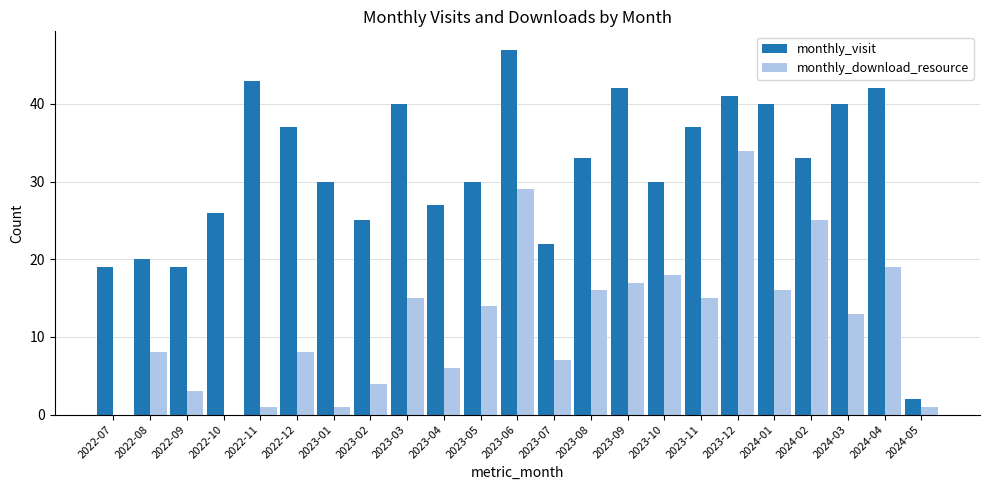

Reading right to left, transcribe all the data shown in this chart.

monthly_visit: 2024-05=2	2024-04=42	2024-03=40	2024-02=33	2024-01=40	2023-12=41	2023-11=37	2023-10=30	2023-09=42	2023-08=33	2023-07=22	2023-06=47	2023-05=30	2023-04=27	2023-03=40	2023-02=25	2023-01=30	2022-12=37	2022-11=43	2022-10=26	2022-09=19	2022-08=20	2022-07=19
monthly_download_resource: 2024-05=1	2024-04=19	2024-03=13	2024-02=25	2024-01=16	2023-12=34	2023-11=15	2023-10=18	2023-09=17	2023-08=16	2023-07=7	2023-06=29	2023-05=14	2023-04=6	2023-03=15	2023-02=4	2023-01=1	2022-12=8	2022-11=1	2022-10=0	2022-09=3	2022-08=8	2022-07=0